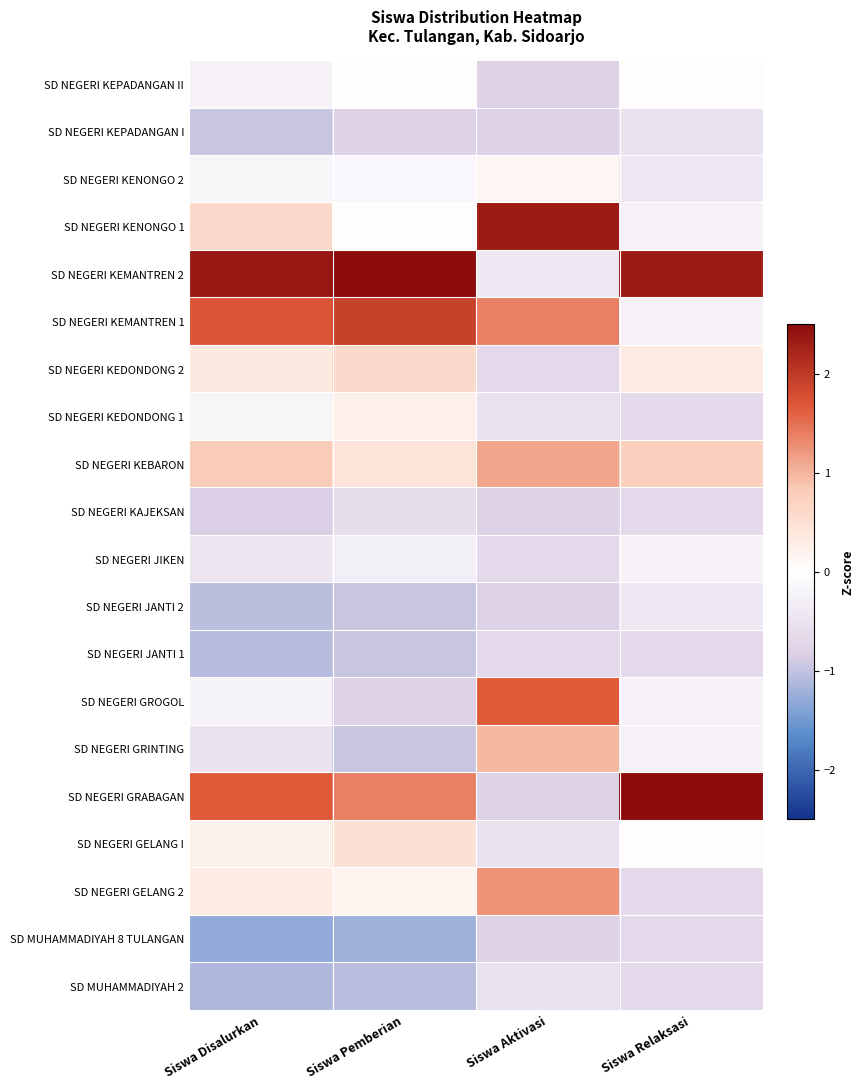

How many distinct data groups are displayed?

20